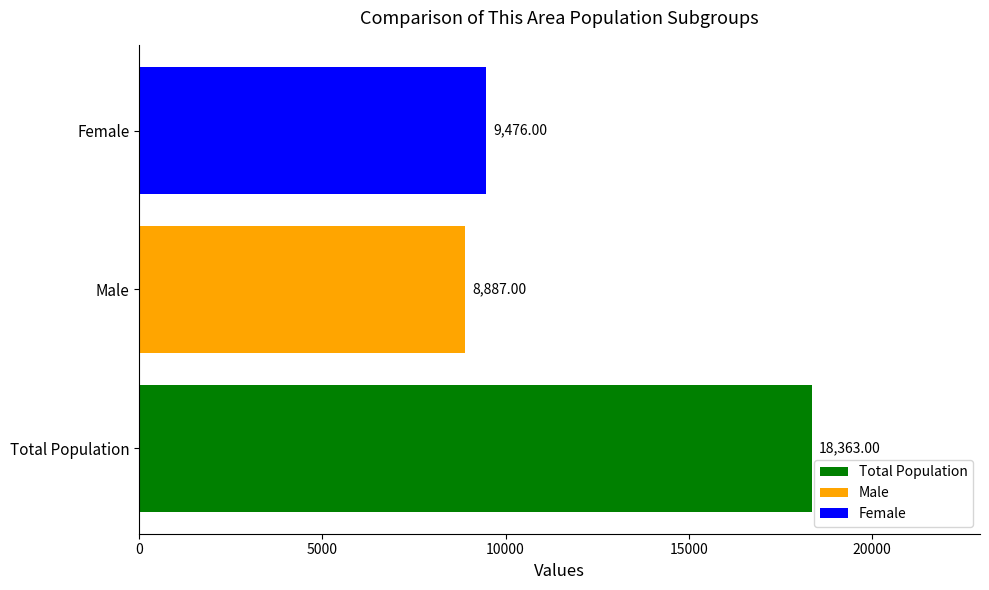

What is the spread (max minus min) of values at Male?

9476